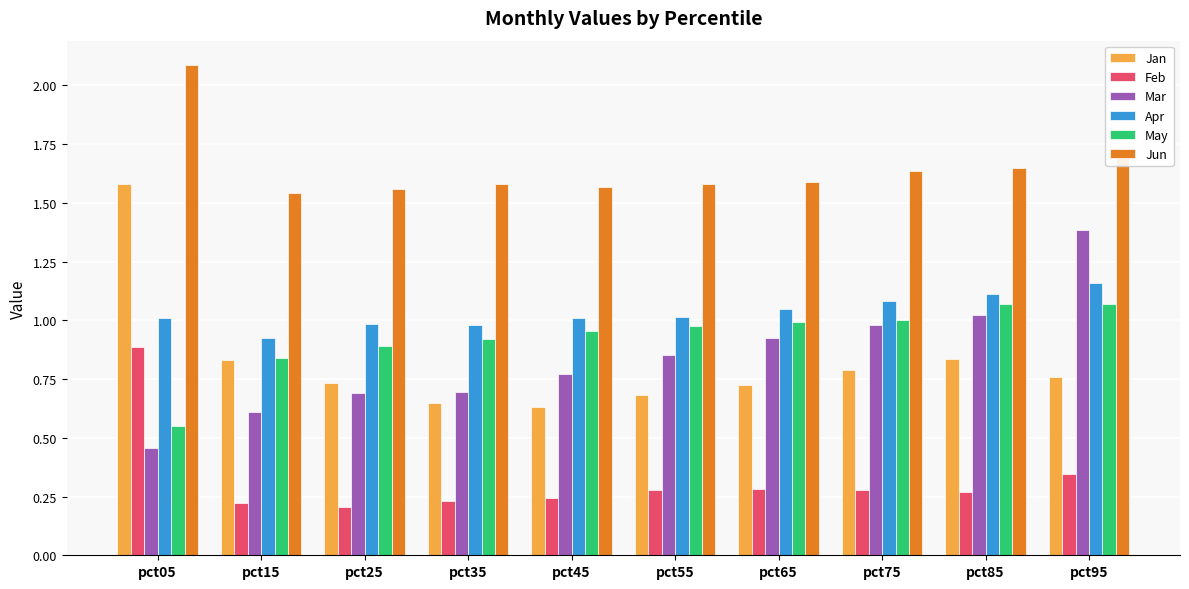

Which series changed the most between pct05 and pct45?

Jan